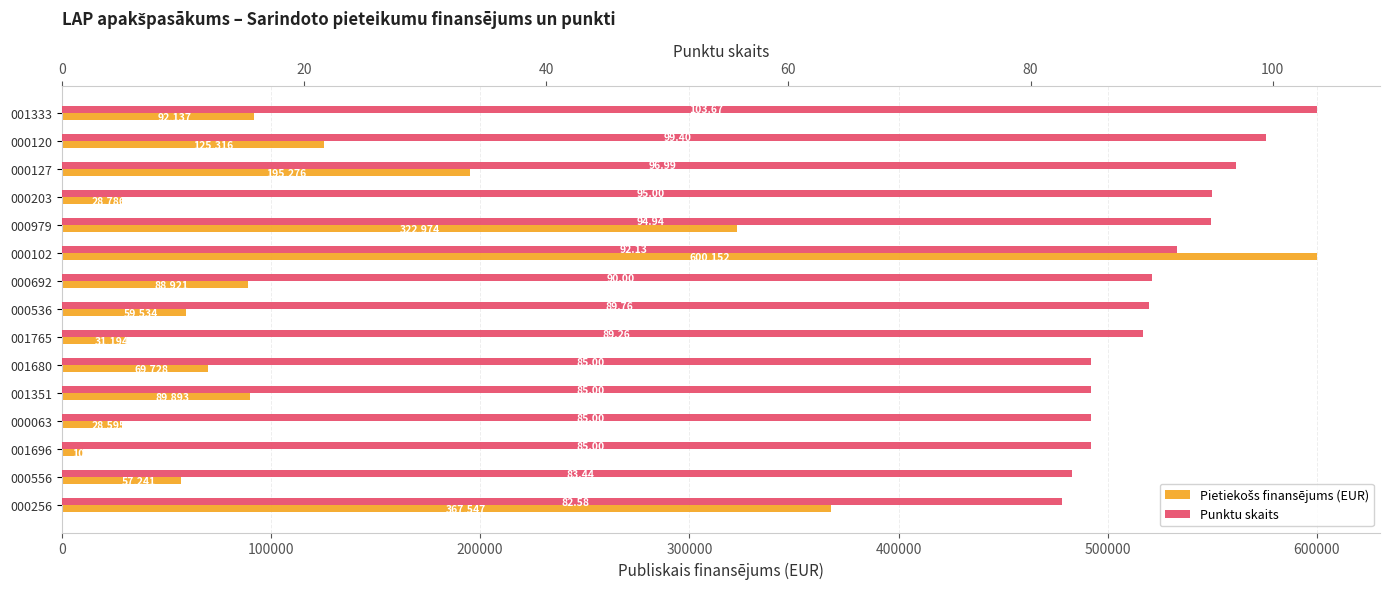

What position from the left is 500000?

6